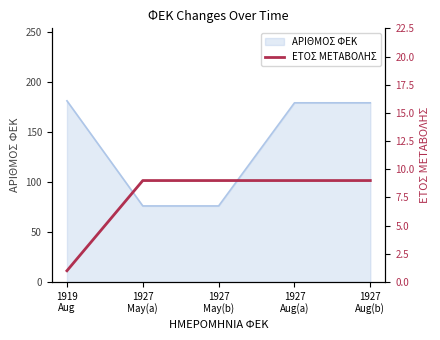

True or false: the data has more than 1 interior local peaks.

False